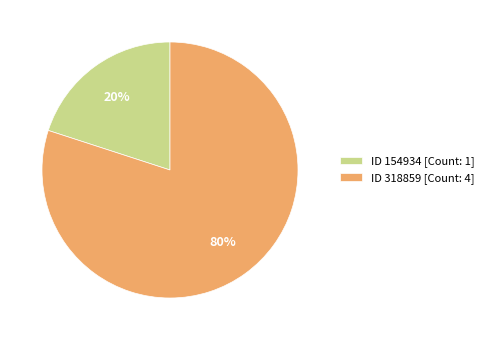

Is there any slice that represents more than half of the pie?

Yes